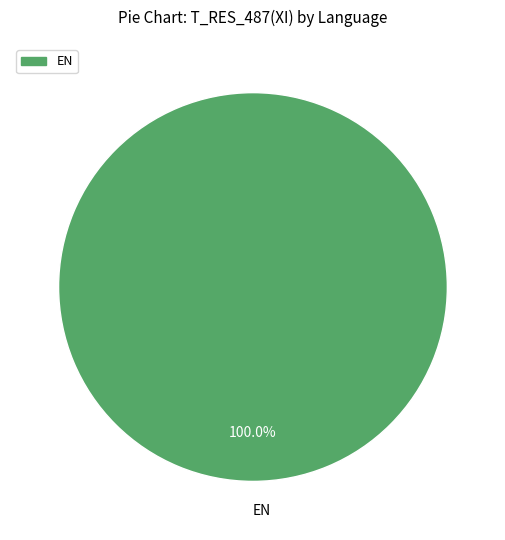

What is the majority slice?

EN